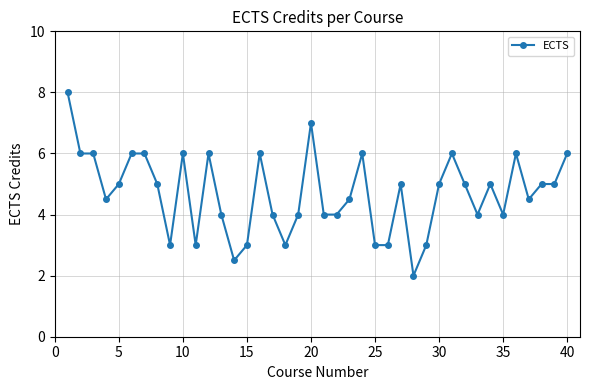

What is the minimum value shown in the chart?

2.0